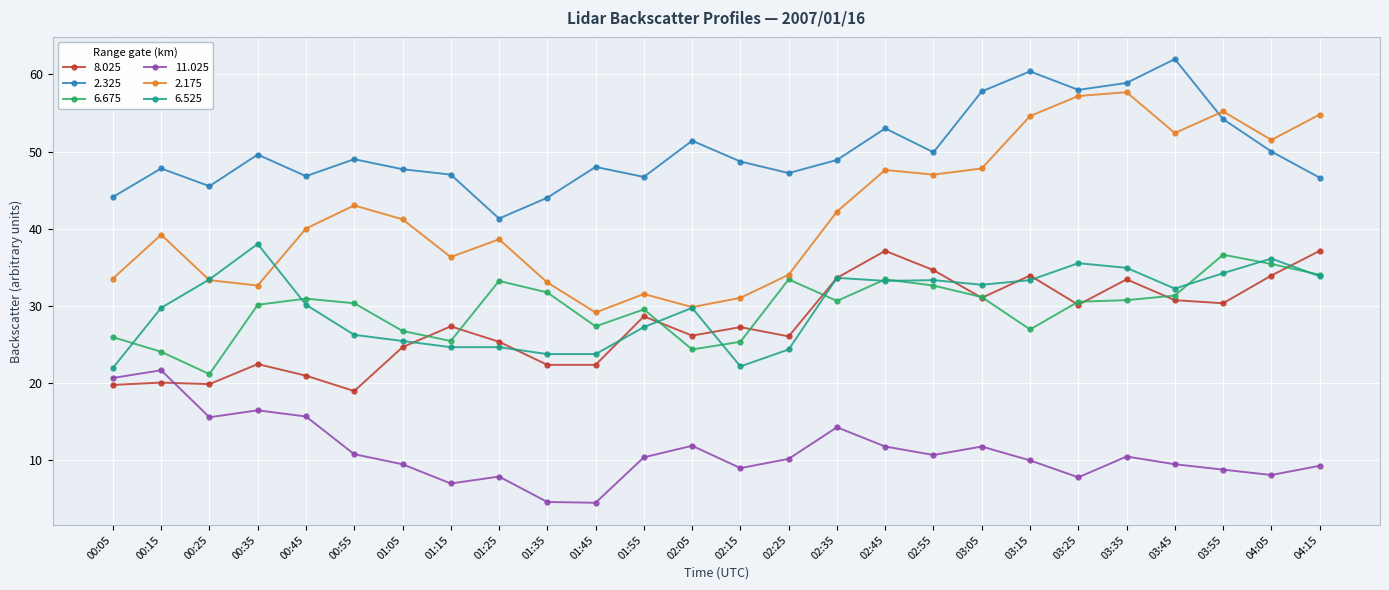

Which series has the largest total across all categories?

2.325